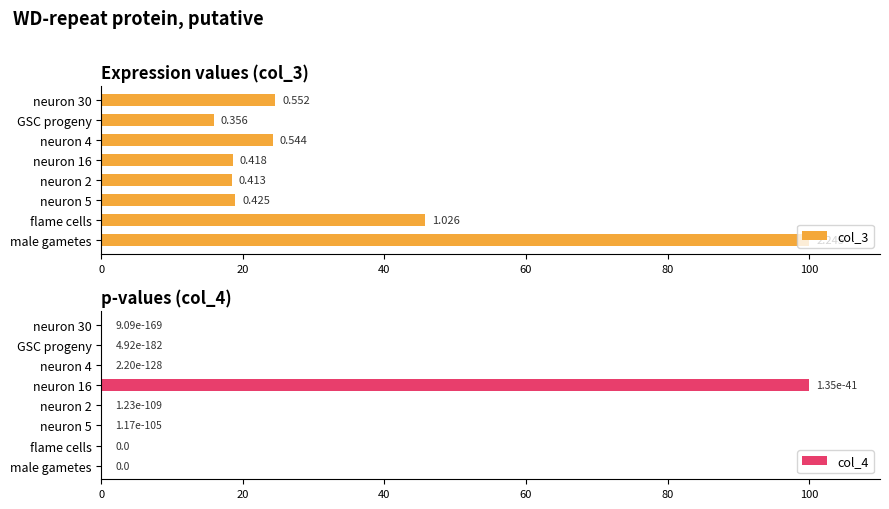

What is the value of the col_3 bar at the 6th from the left?

24.2